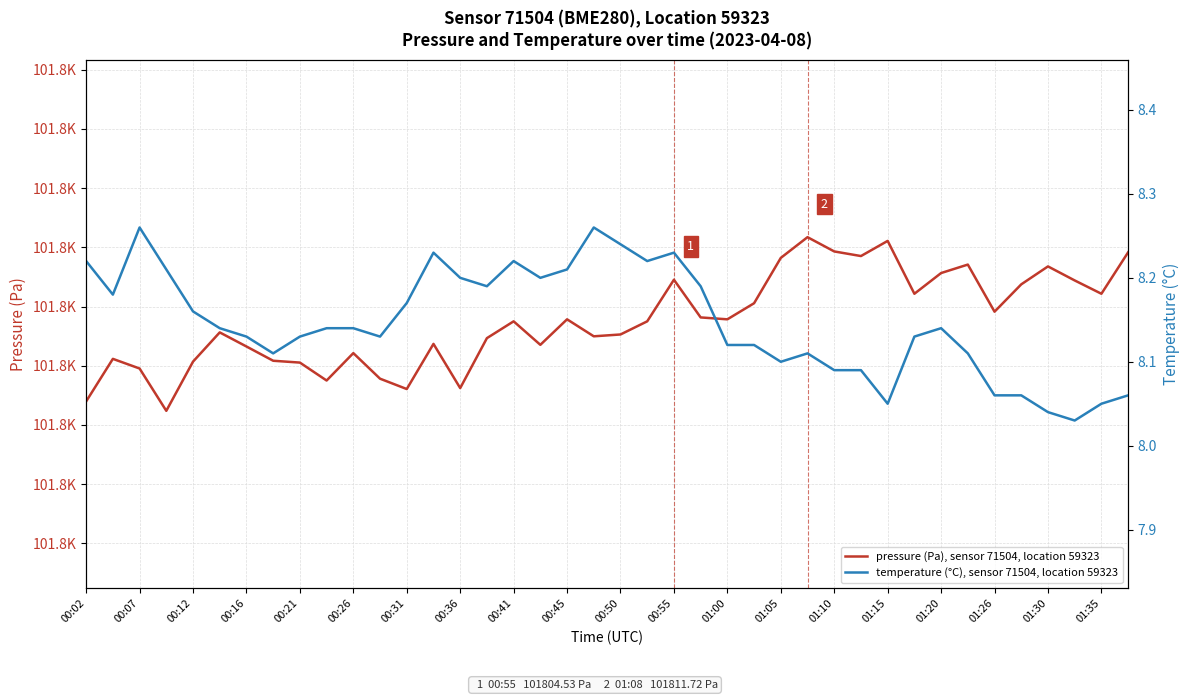

What are all the series names shown in the legend?

pressure (Pa), sensor 71504, location 59323, temperature (°C), sensor 71504, location 59323